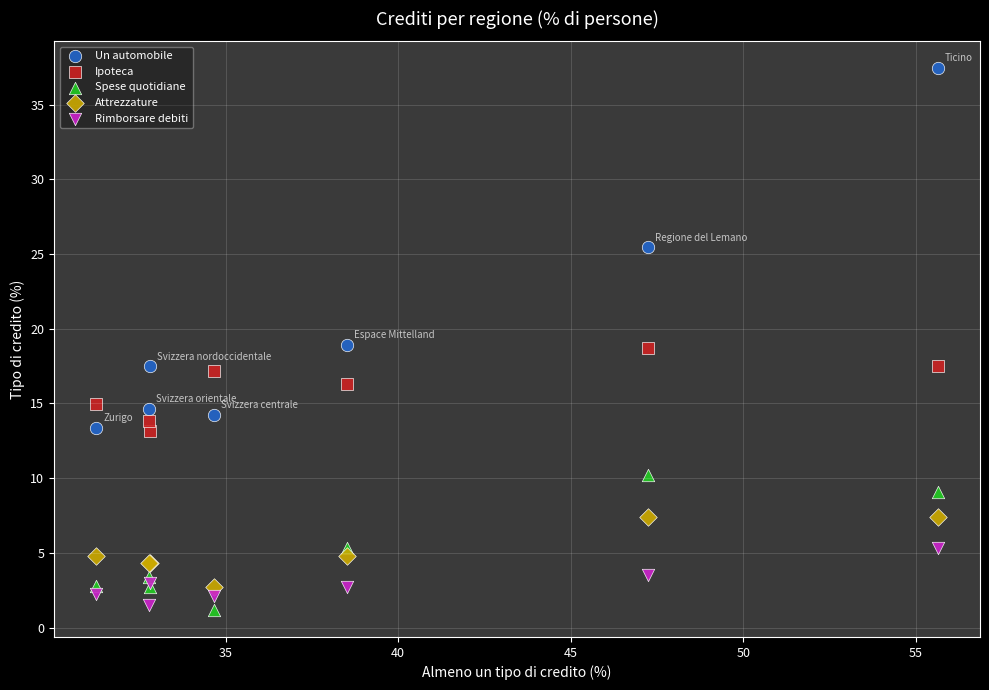

Which series has the largest Y range (max minus min)?

Un automobile